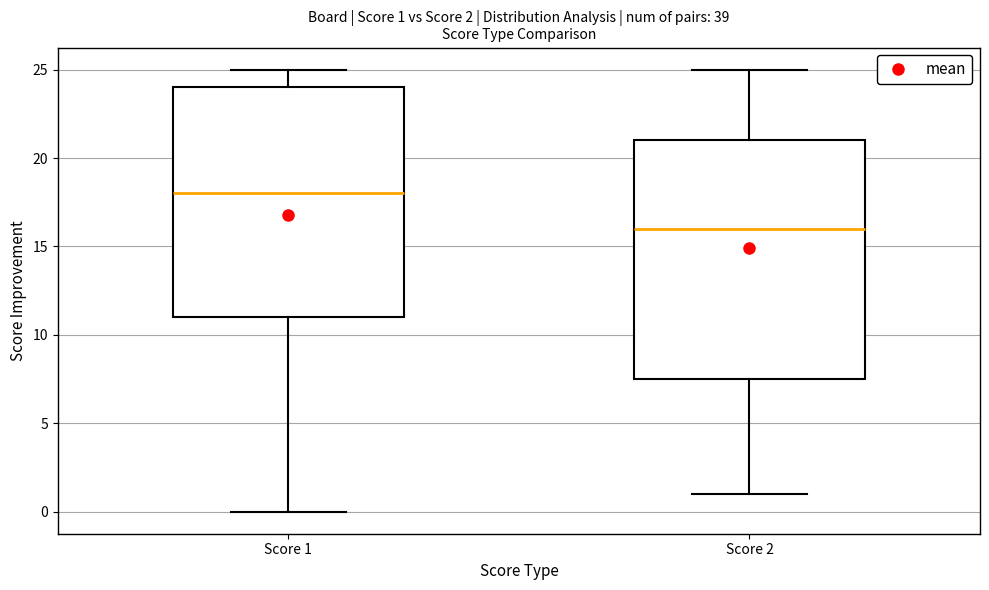

Which box is the tallest, from its lower edge to its upper edge?

Score 2